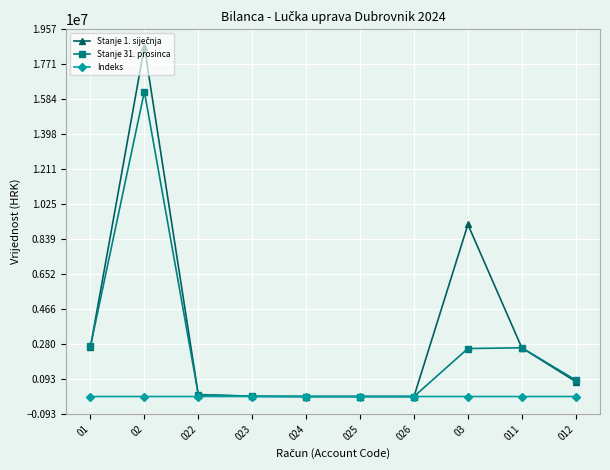

At which category is the sum across all series the highest?

02